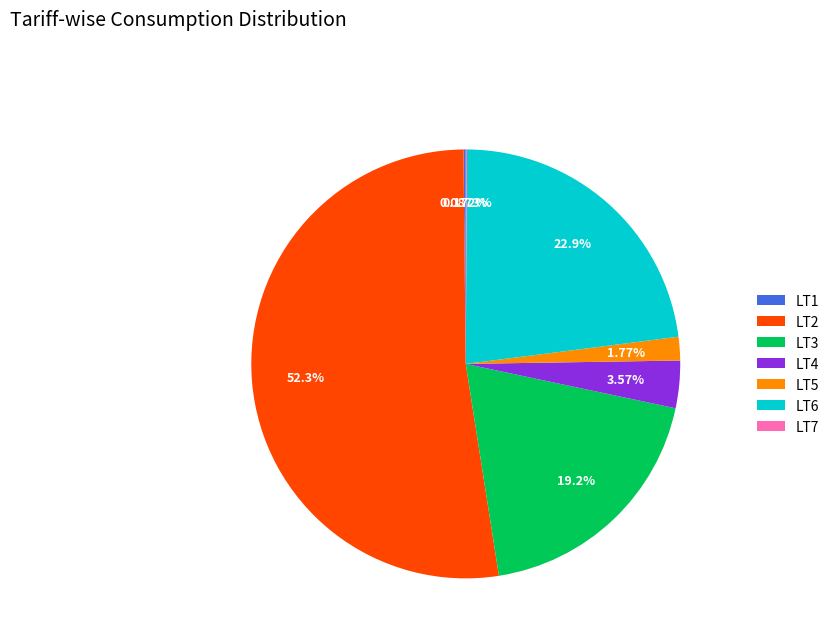

Do LT2 and LT3 together represent more than half of the pie?

Yes